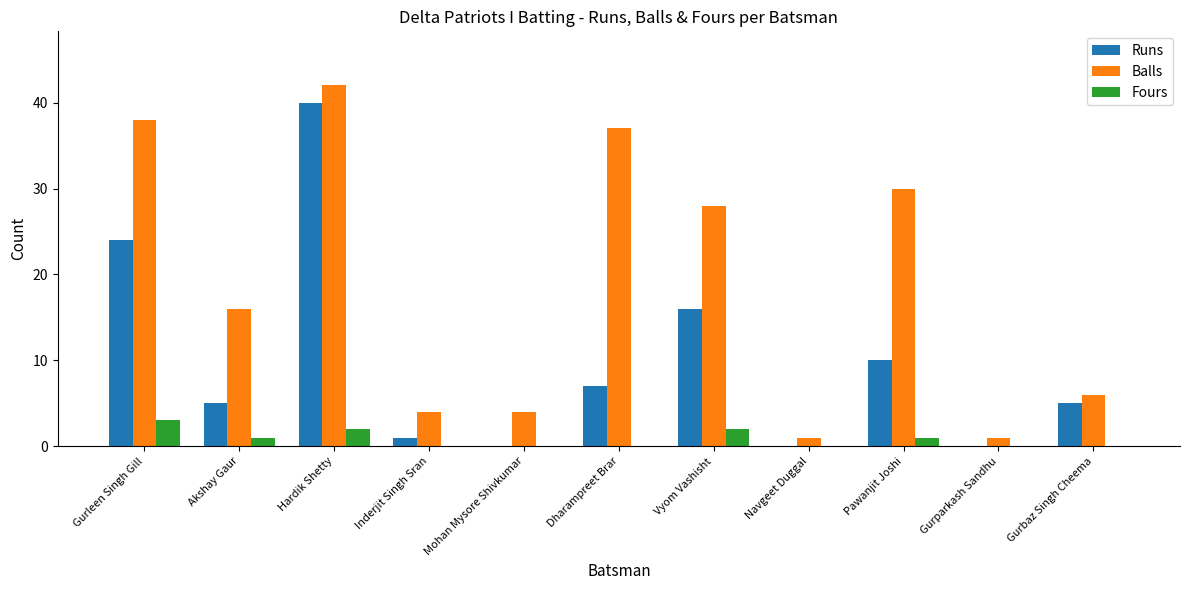

How many categories are shown in the chart?

11